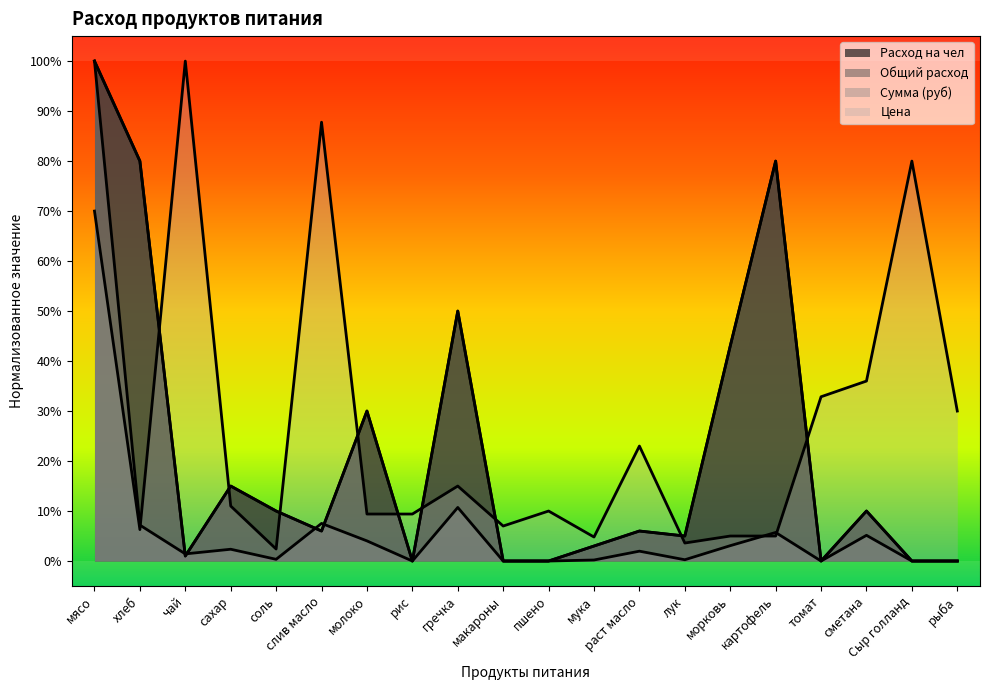

How many lines are shown in the chart?

4